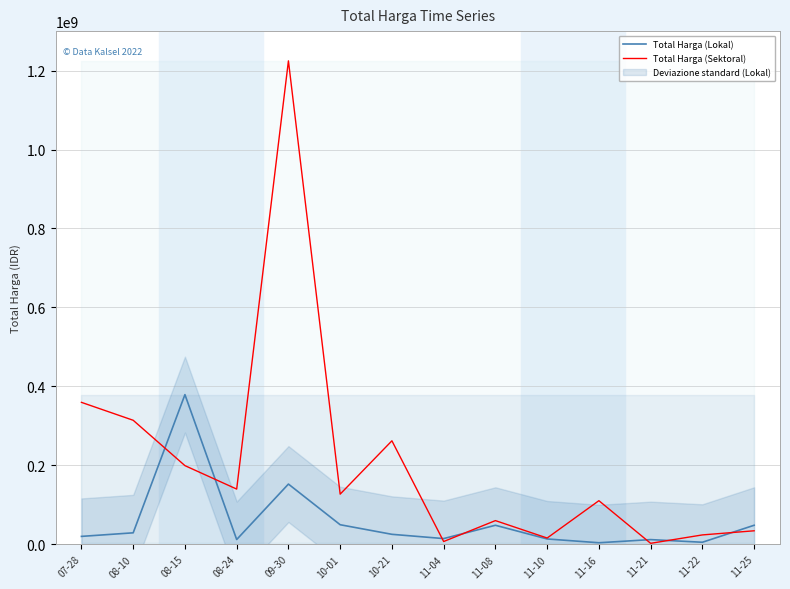

True or false: Total Harga (Sektoral) has more than 1 interior local peaks.

True